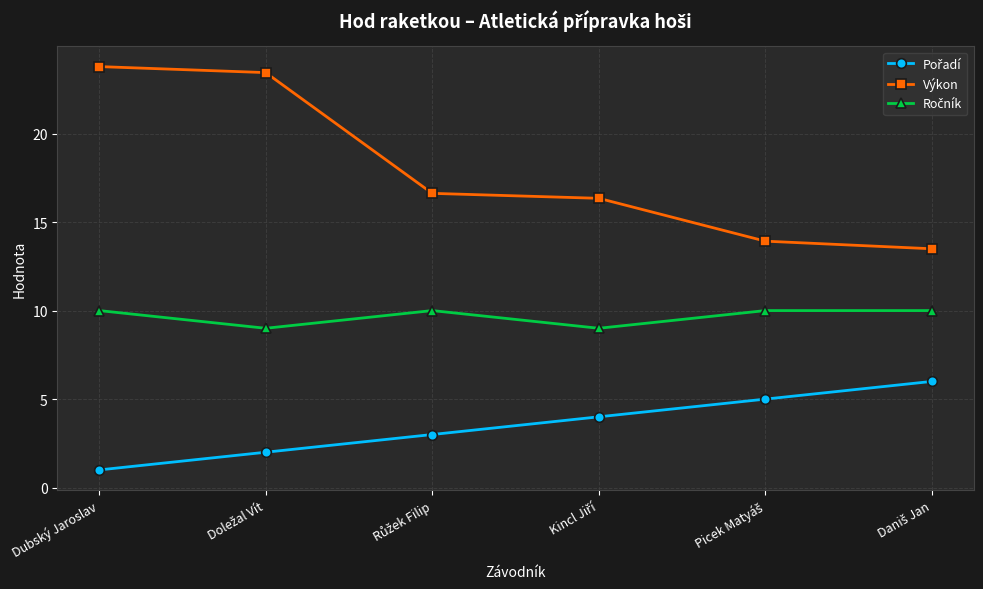

What is the maximum value shown in the chart?

23.8